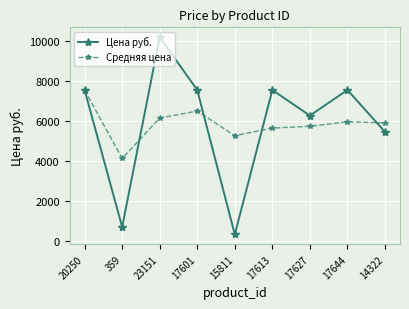

What are all the series names shown in the legend?

Цена руб., Средняя цена